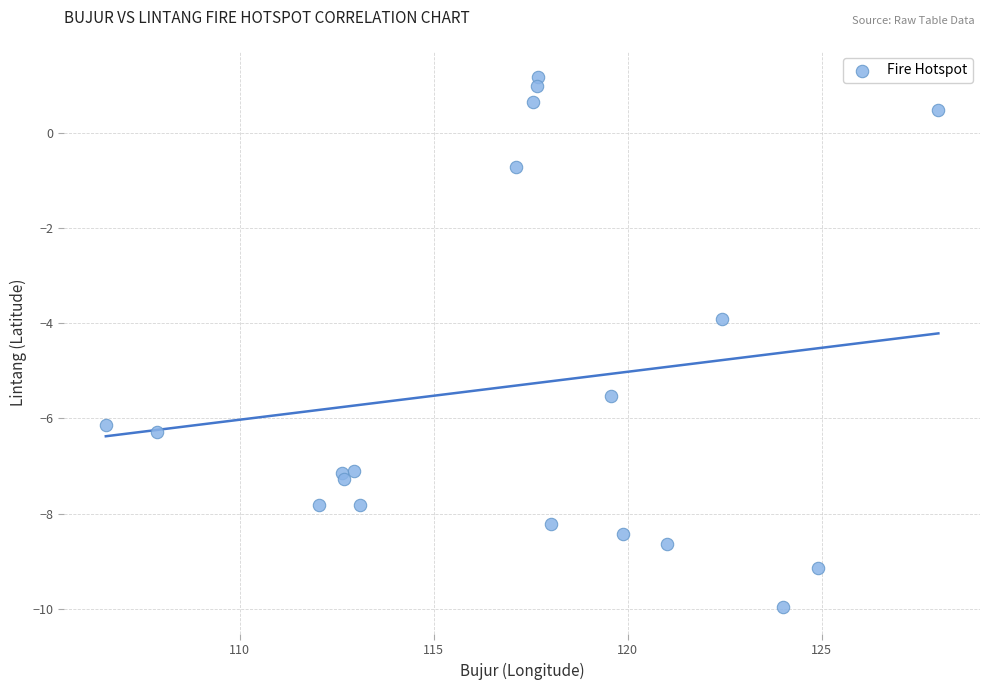

What is the range of X values (max minus min)?

21.5